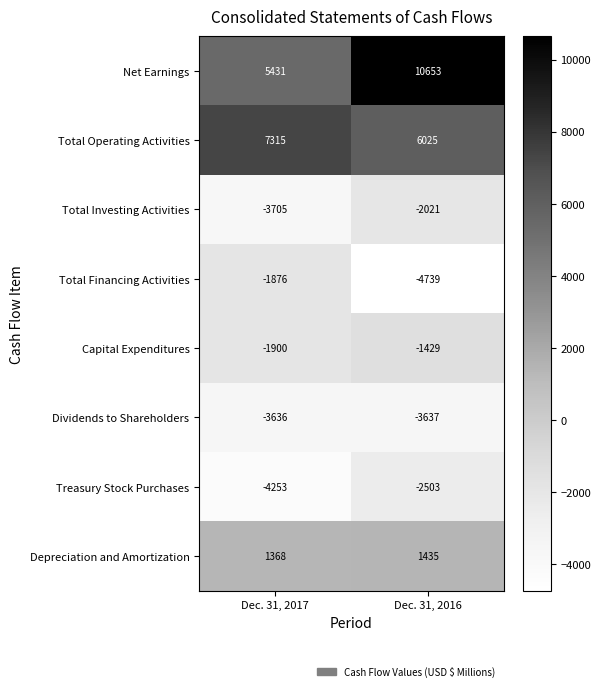

Which label corresponds to the largest value in the chart?

Dec. 31, 2016